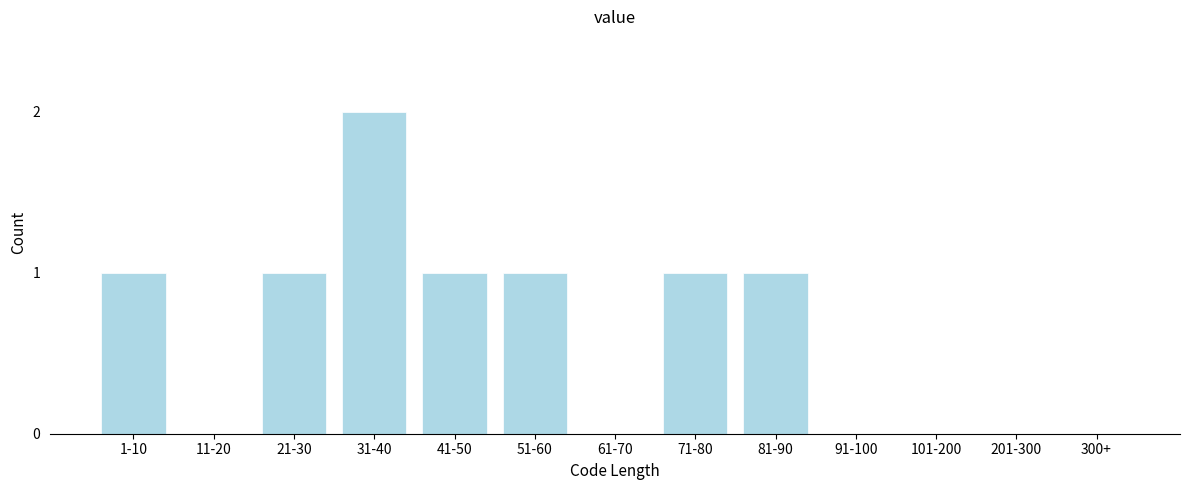

Reading left to right, extract all data points from this chart.

1-10=1	11-20=0	21-30=1	31-40=2	41-50=1	51-60=1	61-70=0	71-80=1	81-90=1	91-100=0	101-200=0	201-300=0	300+=0